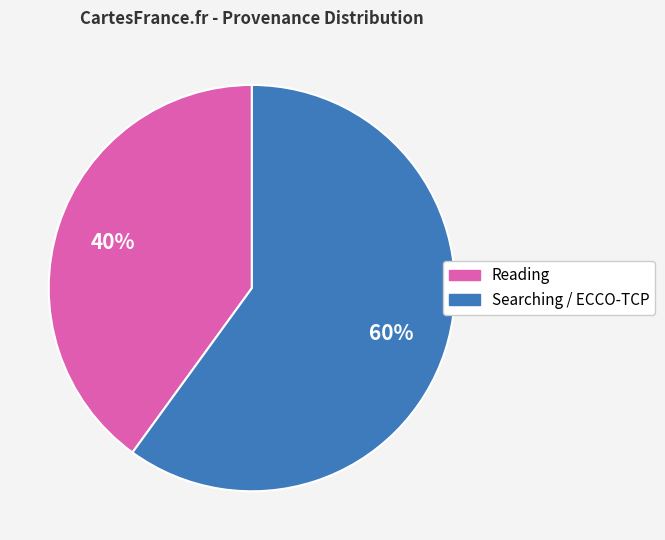

Is there any slice that represents more than half of the pie?

Yes